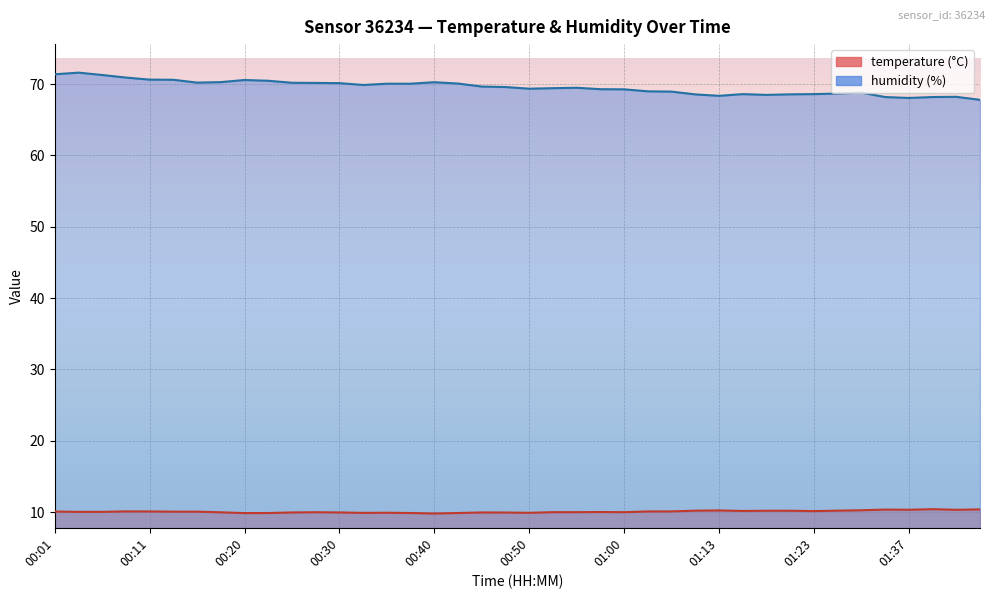

Which series has the widest spread of values?

humidity